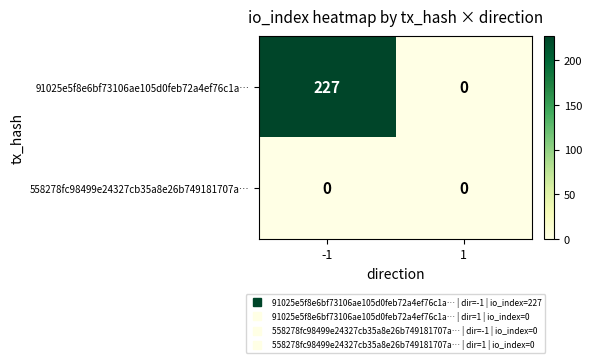

How many series are shown in this chart?

2